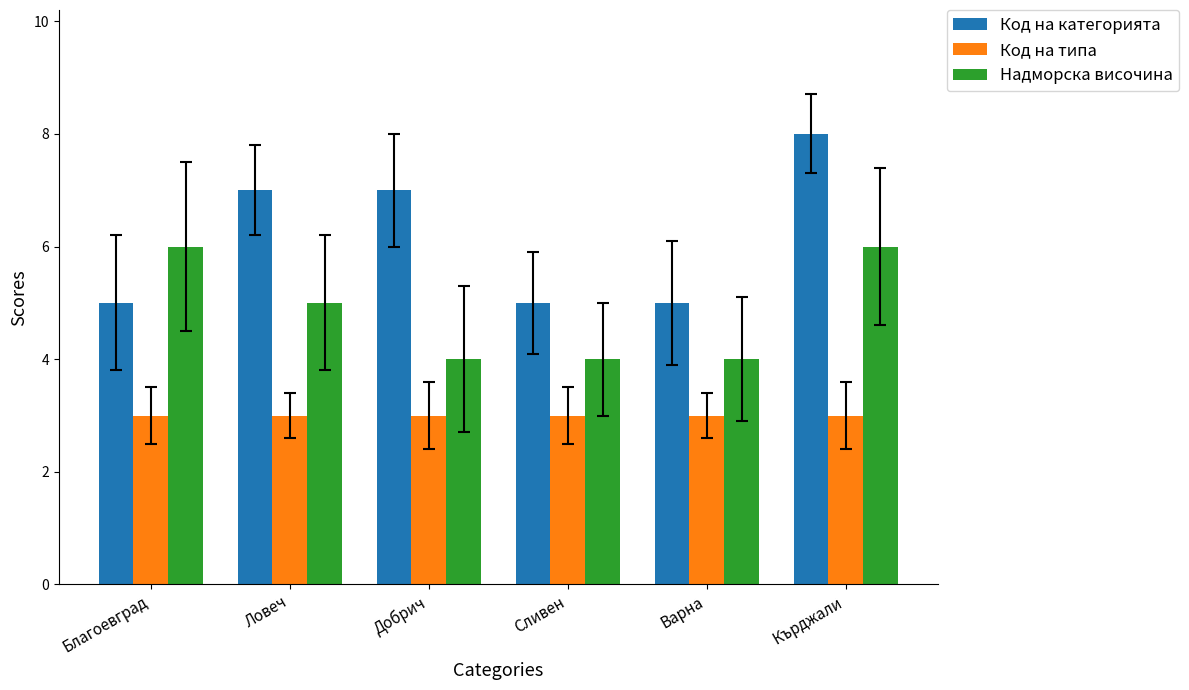

What is the label of the 2nd bar from the left?

Ловеч